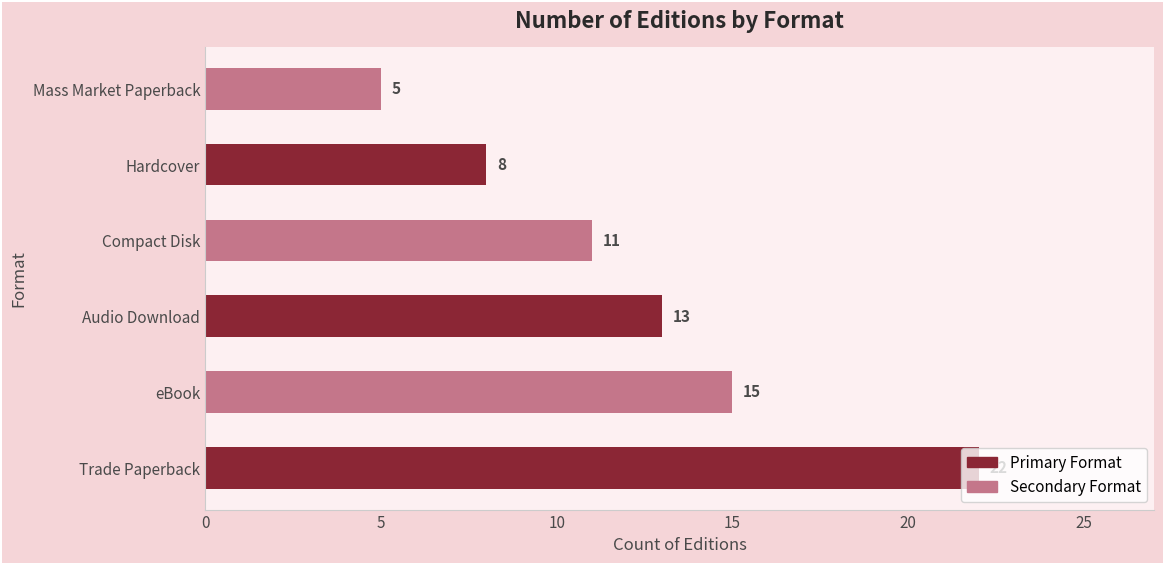

Where is the data nearest to the value 13?

Audio Download